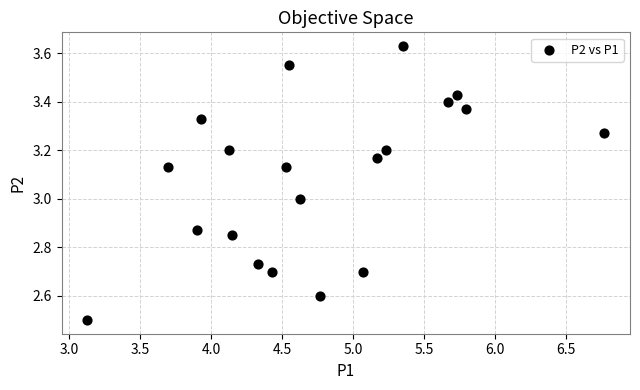

What is the range of Y values (max minus min)?

1.1